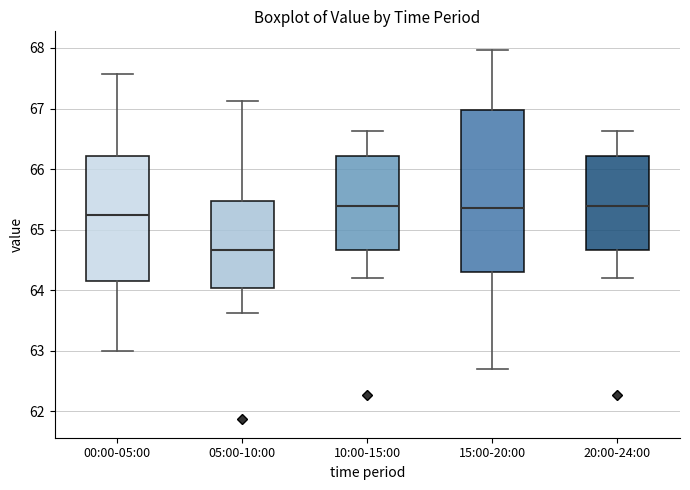

Reading left to right, transcribe this box plot: for each box, give where its median line is, the range the box spans, and where its two whiskers end, as read against the y-axis. The values are not printed on the chart, so give them approximately, as read against the axis.

00:00-05:00: median 65.3, box 64.2 to 66.2, whiskers 63.0 to 67.6
05:00-10:00: median 64.7, box 64.0 to 65.5, whiskers 63.6 to 67.1
10:00-15:00: median 65.4, box 64.7 to 66.2, whiskers 64.2 to 66.6
15:00-20:00: median 65.4, box 64.3 to 67.0, whiskers 62.7 to 68.0
20:00-24:00: median 65.4, box 64.7 to 66.2, whiskers 64.2 to 66.6